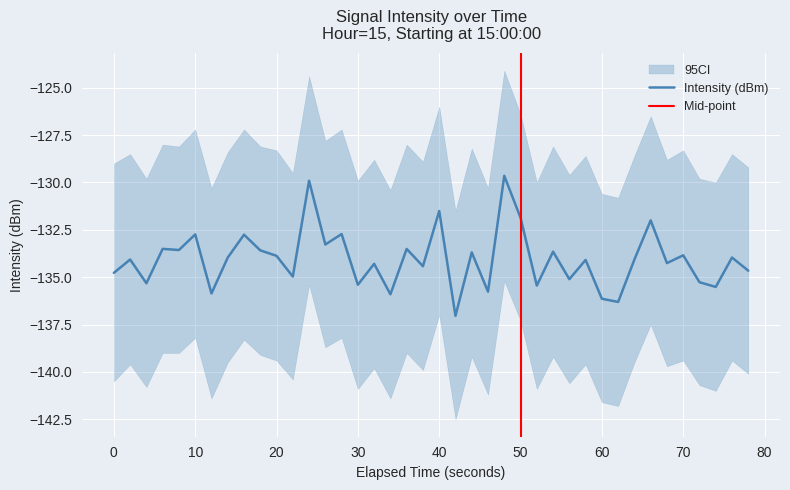

What is the lowest value of the Intensity (dBm) series?

-137.0